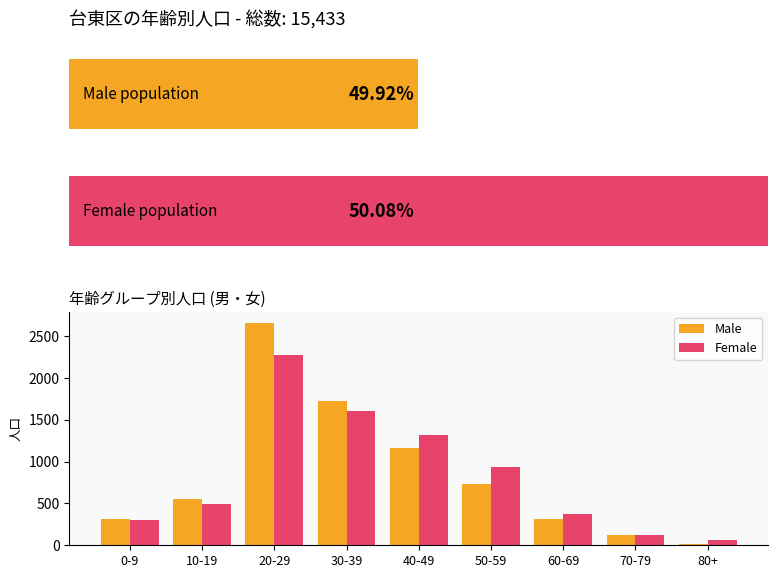

The value of Female at 20-29 is 2275. True or false?

True